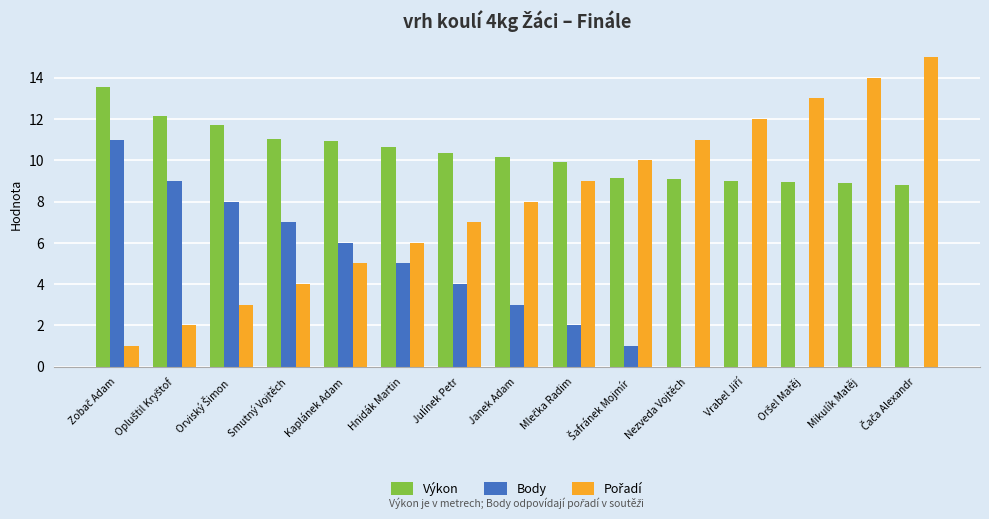

Is the value of Výkon at Mikulík Matěj greater than the value of Body at Smutný Vojtěch?

Yes